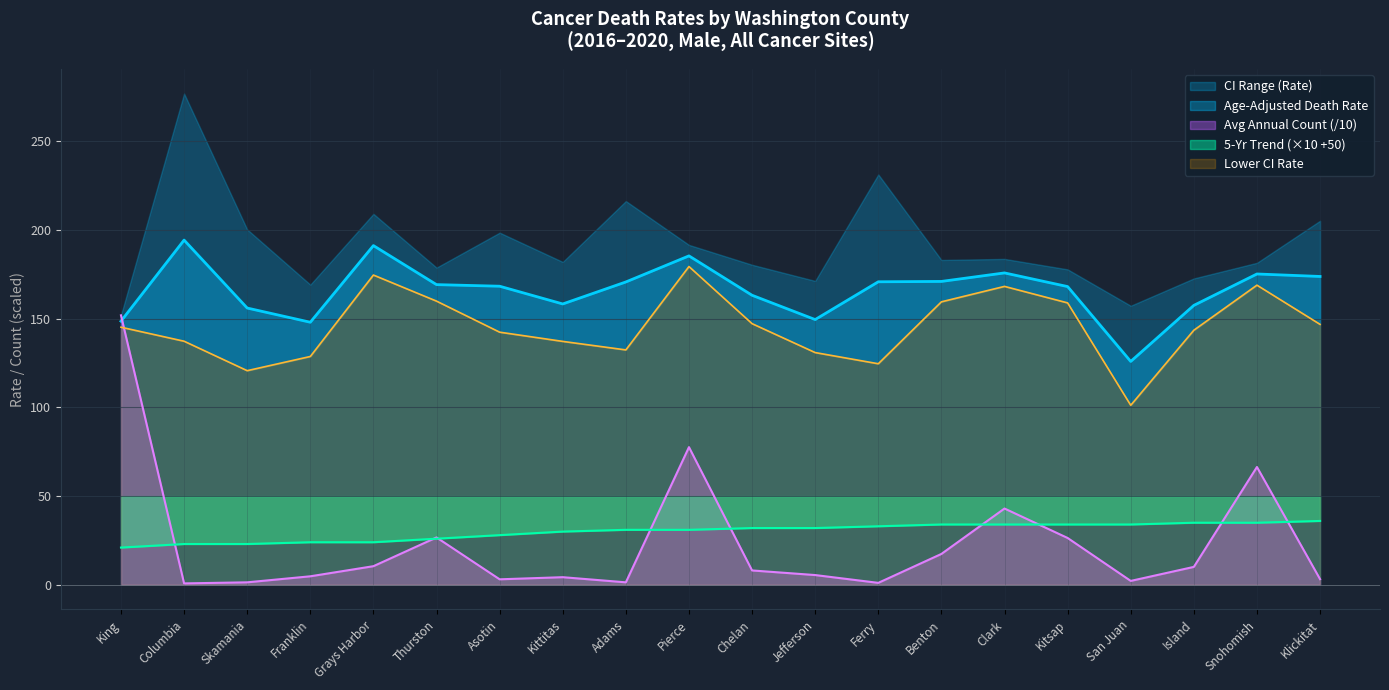

Reading right to left, what are all the values shown in this chart?

Age-Adjusted Death Rate: 173.8	175.2	157.5	125.9	168.1	175.8	171.0	170.8	149.5	163.2	185.4	170.7	158.3	168.3	169.2	191.2	148.0	156.0	194.3	148.6
Lower CI (Rate): 146.8	168.9	143.5	101.2	158.9	168.2	159.5	124.6	130.9	147.2	179.4	132.4	137.2	142.4	159.9	174.6	128.7	120.7	137.3	145.2
Average Annual Count: 3.2	66.4	10.1	2.2	26.4	43.0	17.4	1.1	5.5	8.1	77.6	1.4	4.3	3.1	26.7	10.5	4.8	1.4	0.8	151.9
Recent 5-Year Trend: 36.0	35.0	35.0	34.0	34.0	34.0	34.0	33.0	32.0	32.0	31.0	31.0	30.0	28.0	26.0	24.0	24.0	23.0	23.0	21.0